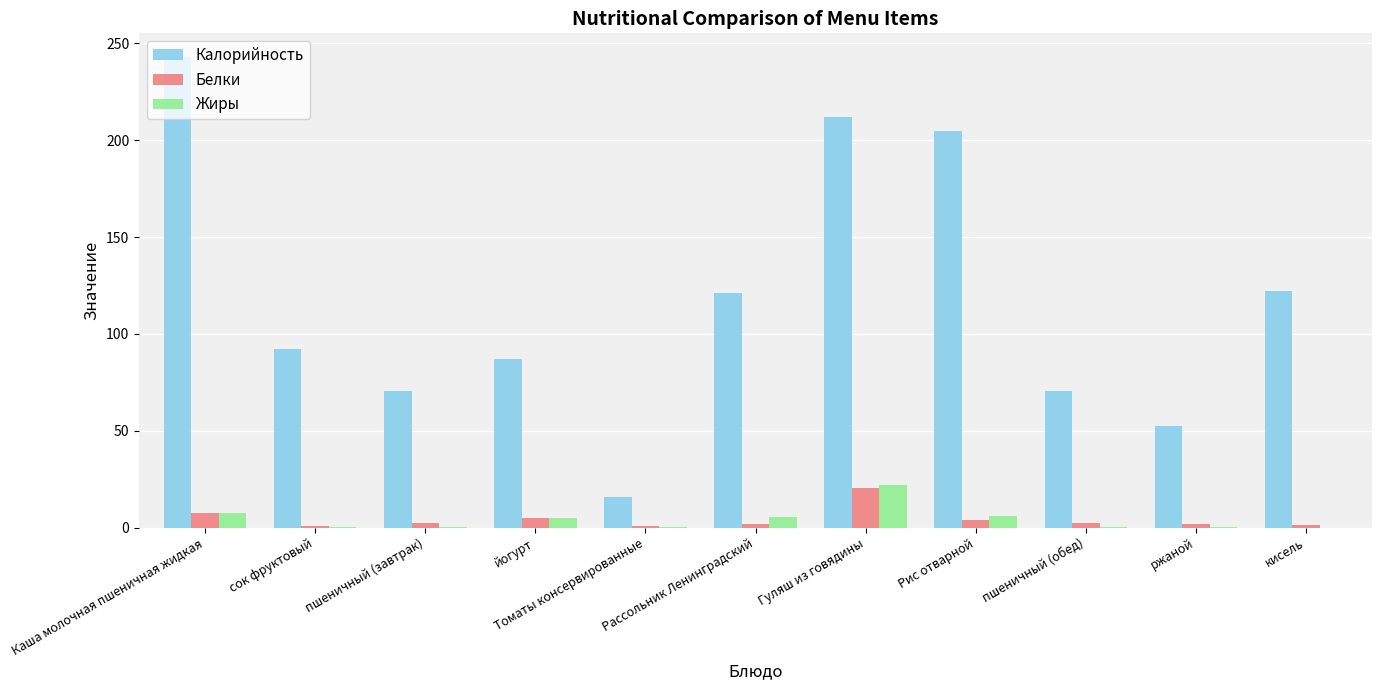

Is the value of Белки at пшеничный (завтрак) greater than the value of Калорийность at Томаты консервированные?

No